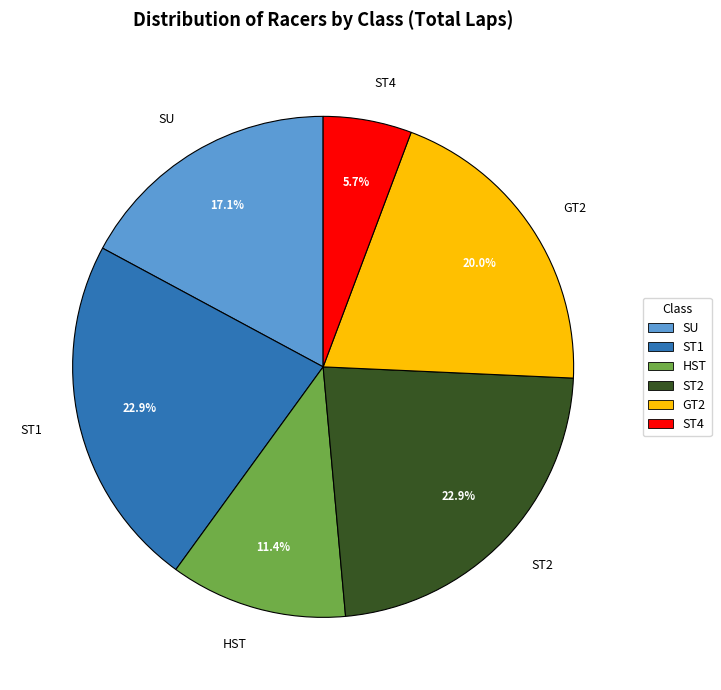

To the nearest percent, what is the combined percentage of ST4 and ST2?

29%